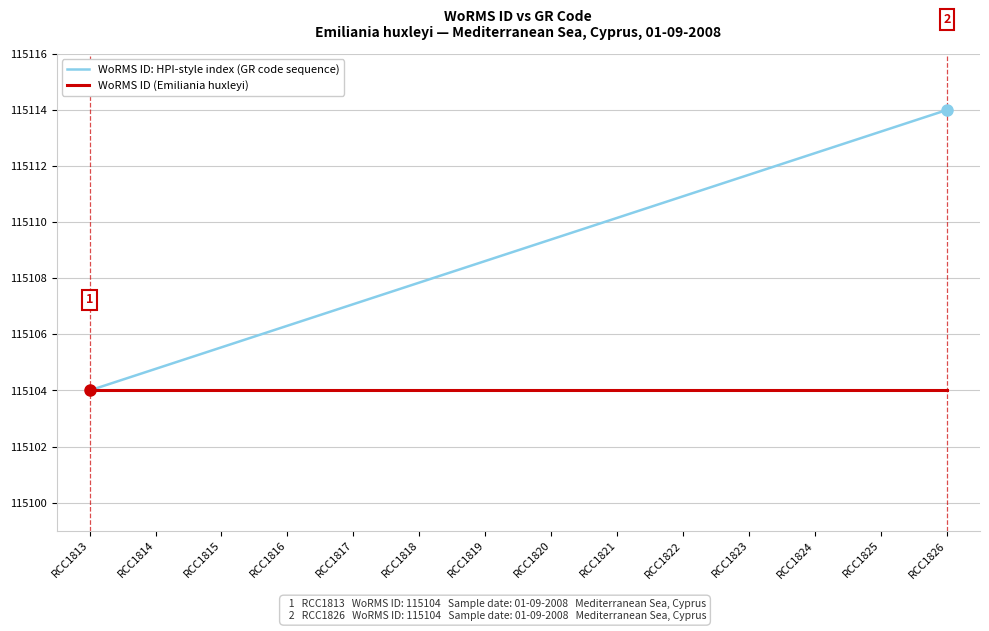

Reading left to right, transcribe all the data shown in this chart.

WoRMS ID: HPI-style index (GR code sequence): 115104.0	115104.8	115105.5	115106.3	115107.1	115107.8	115108.6	115109.4	115110.2	115110.9	115111.7	115112.5	115113.2	115114.0
WoRMS ID (Emiliania huxleyi): 115104.0	115104.0	115104.0	115104.0	115104.0	115104.0	115104.0	115104.0	115104.0	115104.0	115104.0	115104.0	115104.0	115104.0